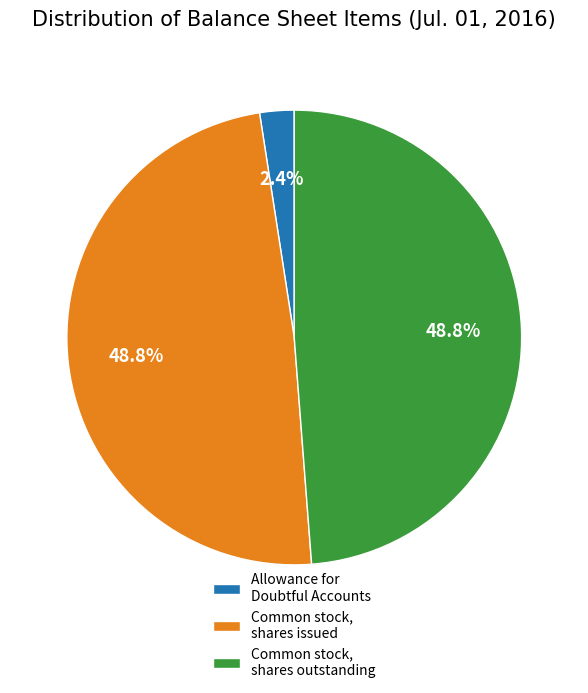

Which slice is the smallest?

Allowance for Doubtful Accounts